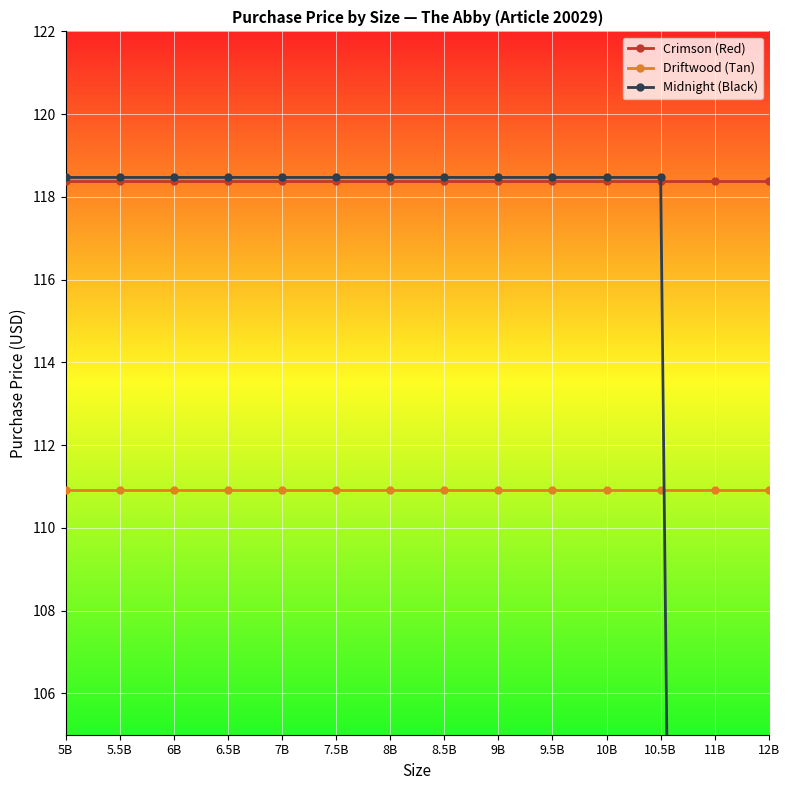

What is the sum of the Crimson (Red) values at 12B and 10B?

236.8